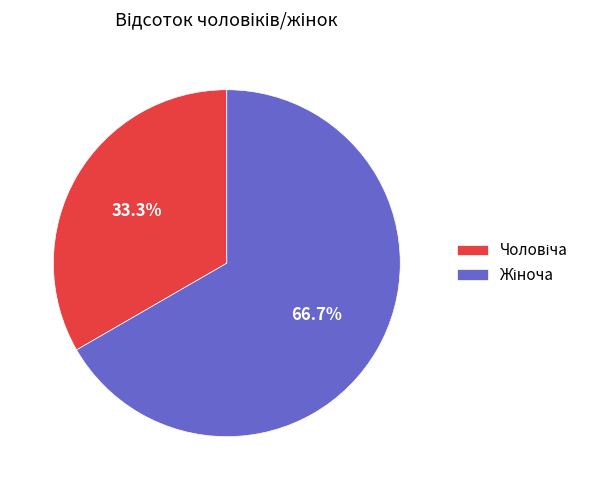

Does any single category account for the majority?

Yes